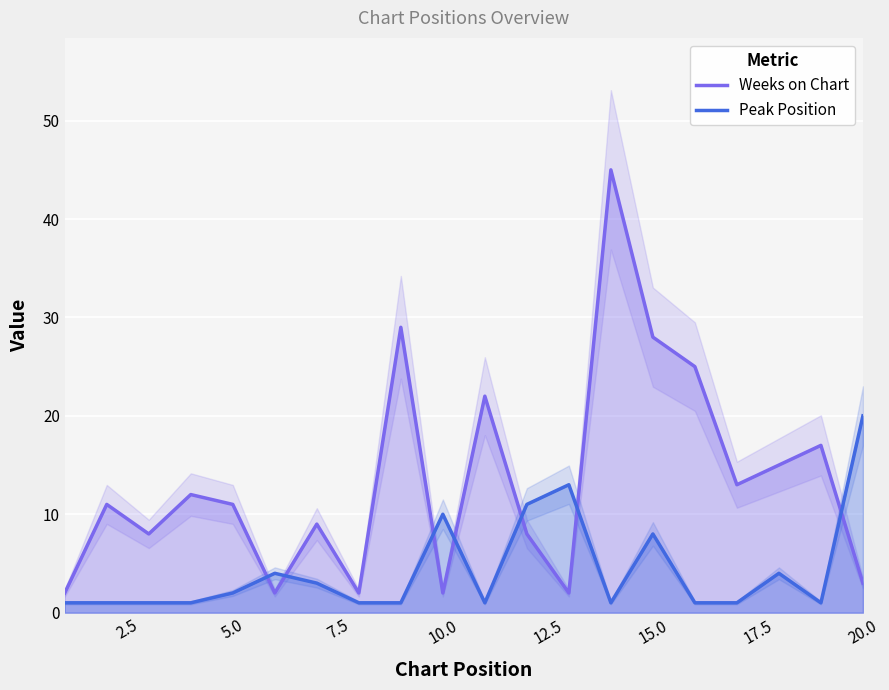

Which category has the highest value in the Peak Position series?

20.0